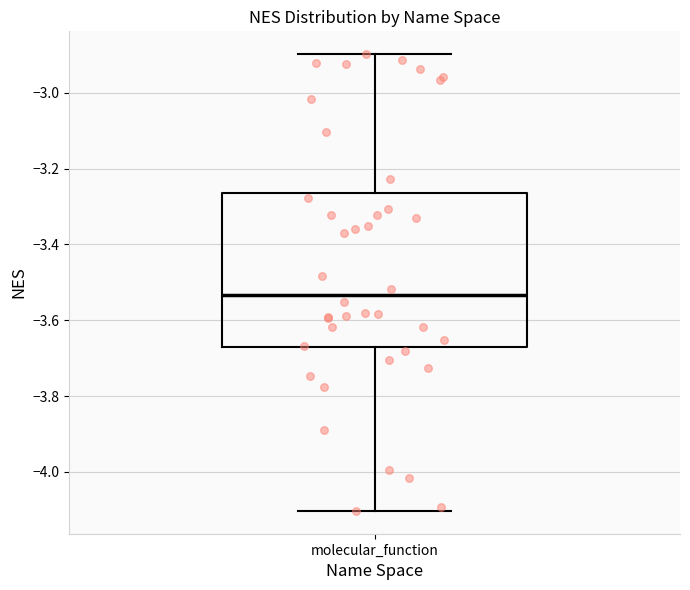

Read this box plot against the y-axis: the position of the median line, the range covered by the box, and the ends of both whiskers. The values are not printed on the chart, so give them approximately, as read against the axis.

median -3.54, box -3.68 to -3.26, whiskers -4.10 to -2.90